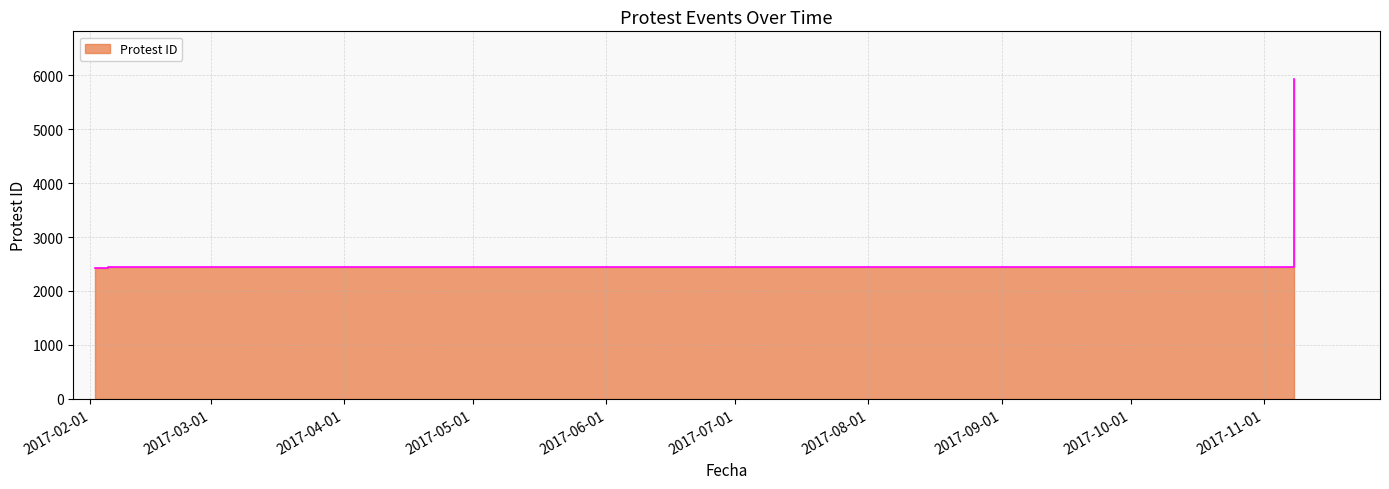

What is the value of the 1st point from the left?

2430